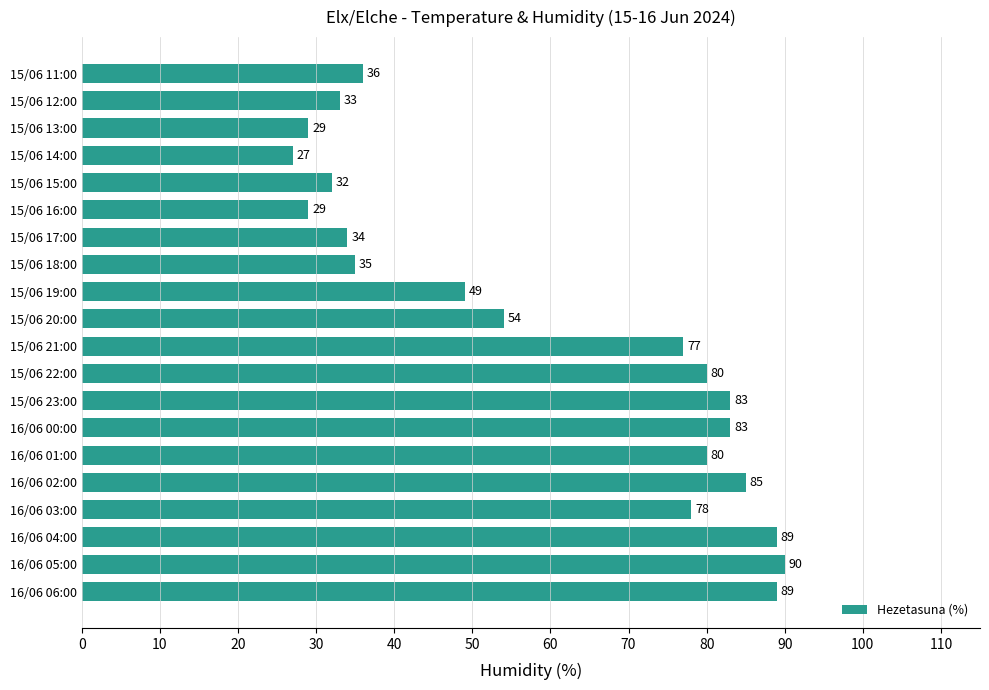

Which label corresponds to the smallest value in the chart?

15/06 14:00